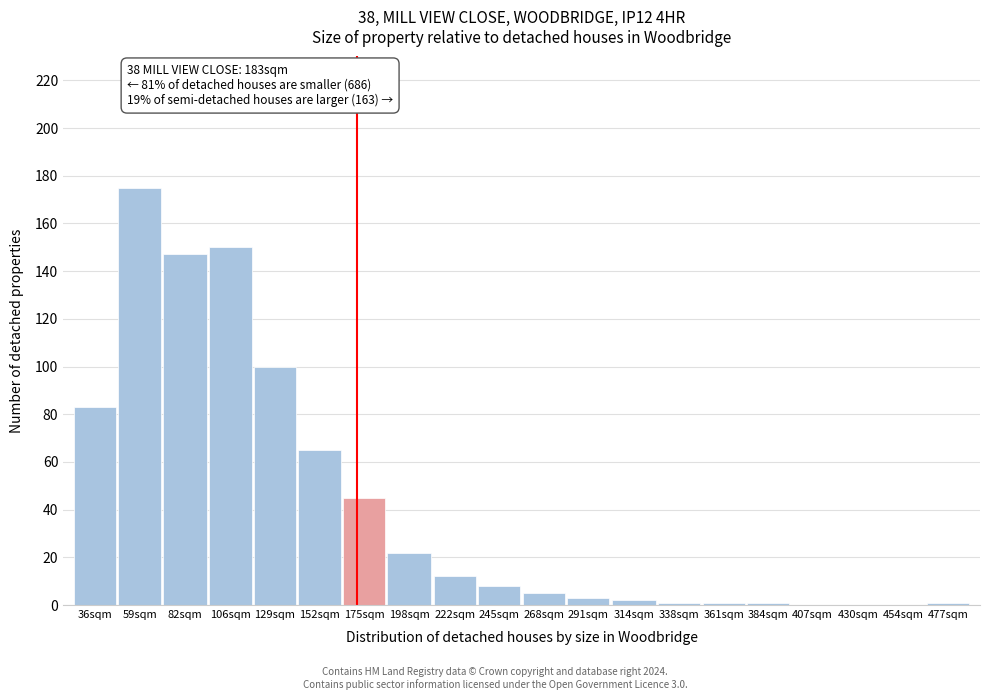

Reading left to right, extract all data points from this chart.

36sqm=83	59sqm=175	82sqm=147	106sqm=150	129sqm=100	152sqm=65	175sqm=45	198sqm=22	222sqm=12	245sqm=8	268sqm=5	291sqm=3	314sqm=2	338sqm=1	361sqm=1	384sqm=1	407sqm=0	430sqm=0	454sqm=0	477sqm=1